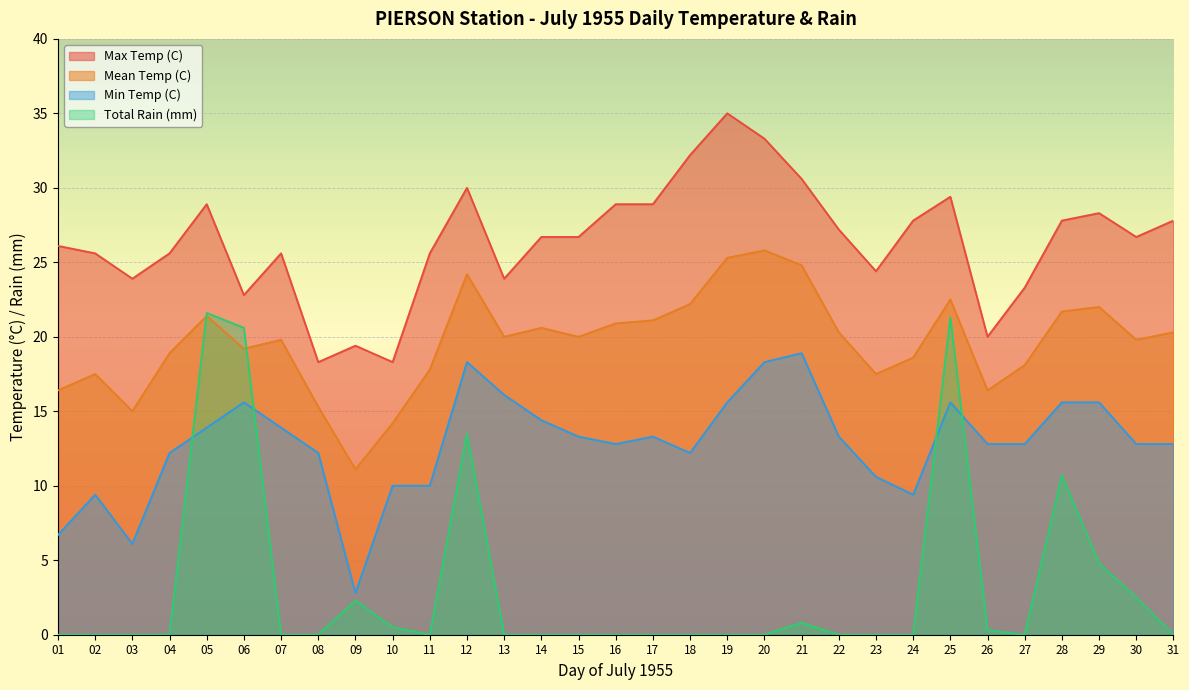

True or false: Max Temp (C) and Min Temp (C) cross at least once.

False